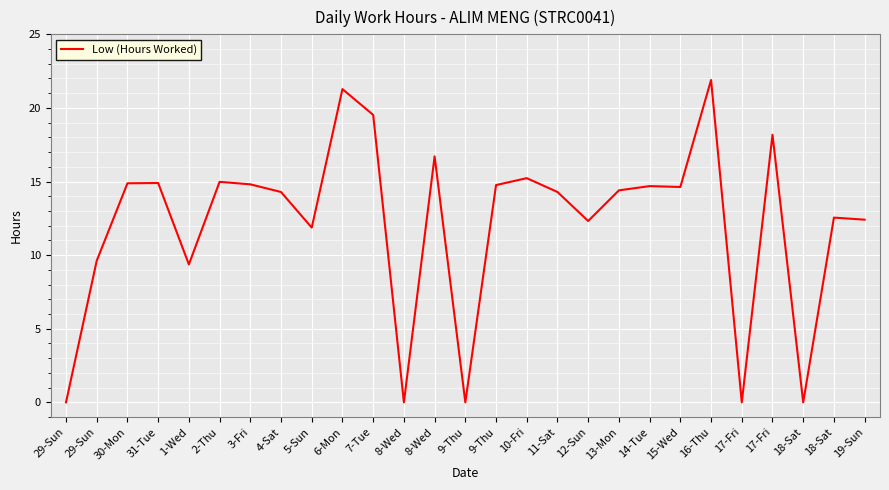

At which category does the data reach its first local valley?

1-Wed